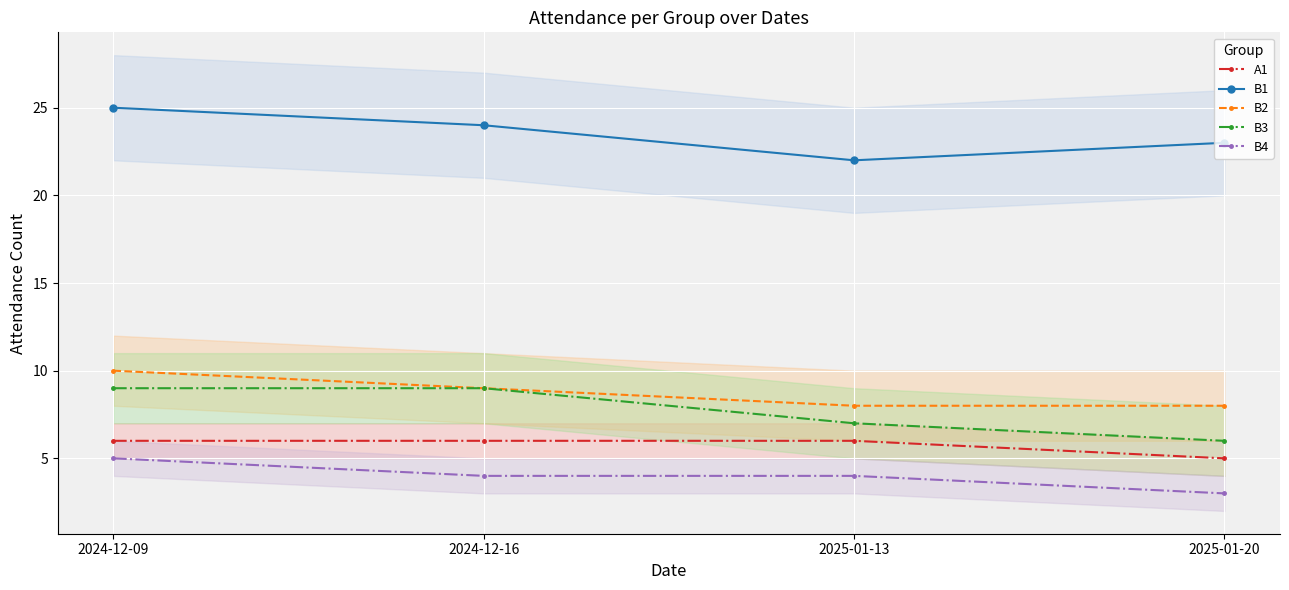

Rank the series at 2025-01-20 from highest to lowest value.

Β1, Β2, Β3, Α1, Β4